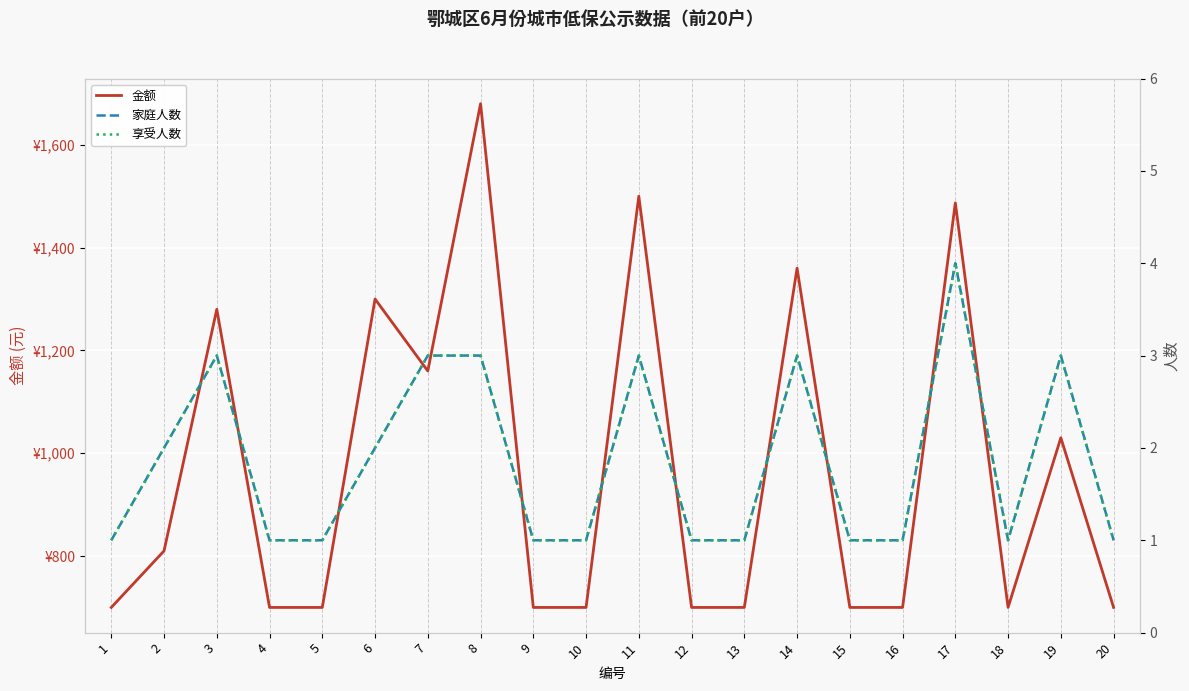

What is the average value of the 享受人数 series?

2